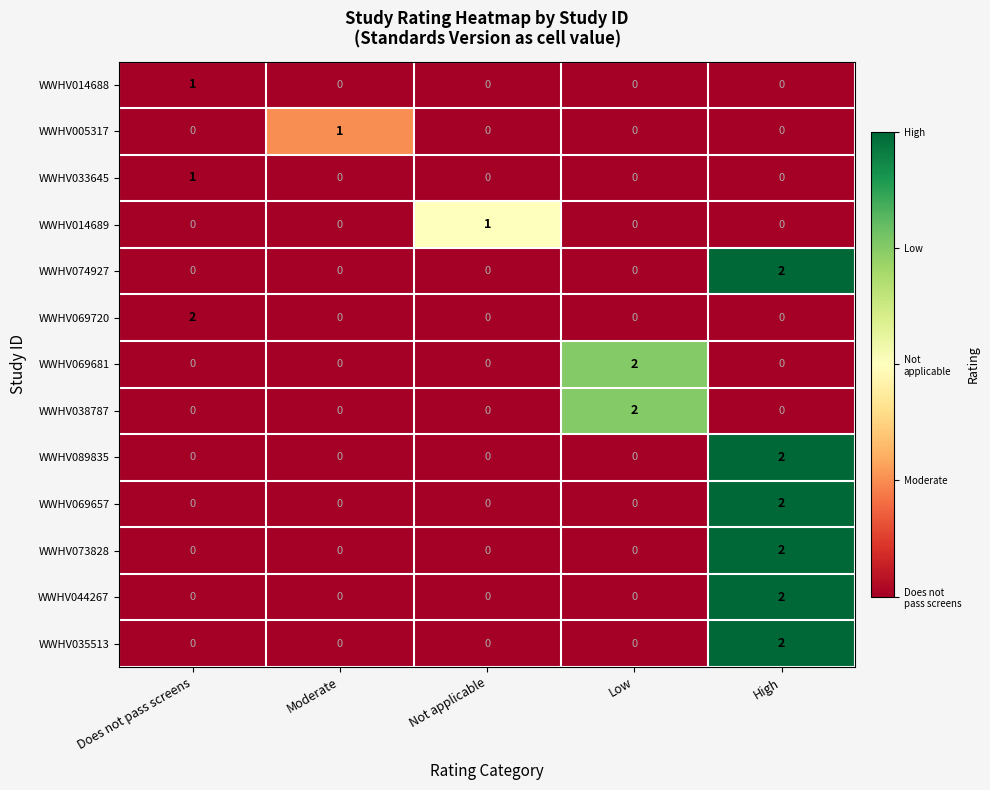

How many WWHV014689 values are between 0 and 1?

5